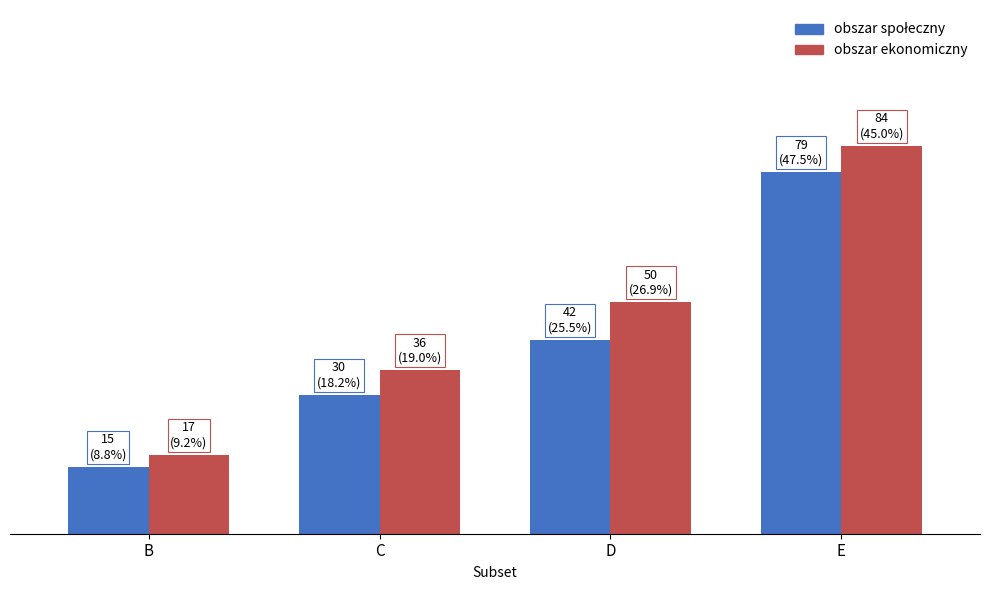

Are the bars horizontal?

No